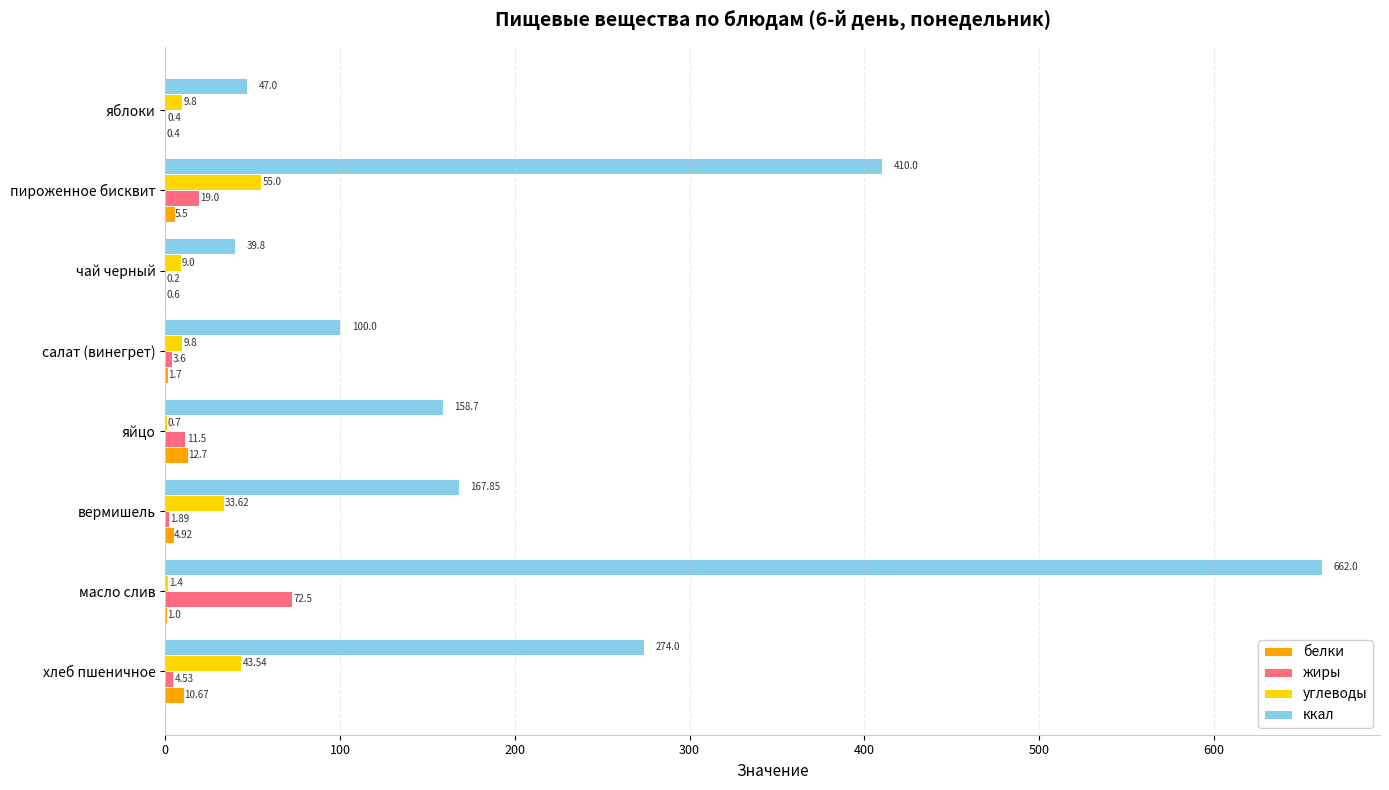

How many data points does each series have?

8